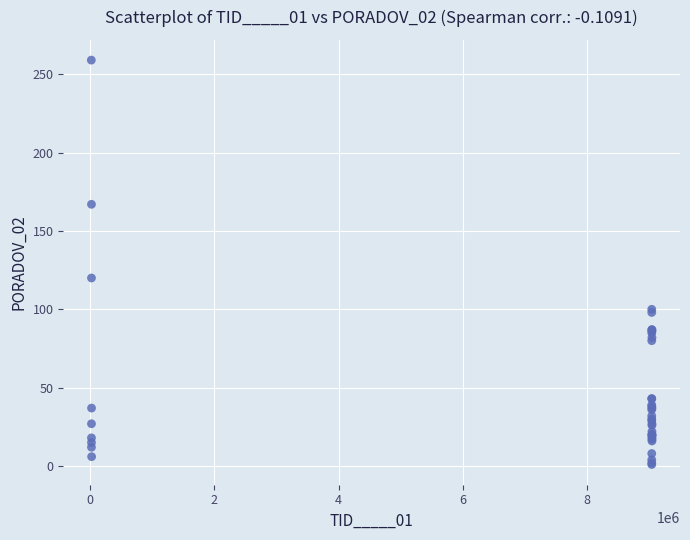

What Y value in the scatter plot is closest to 130?

120